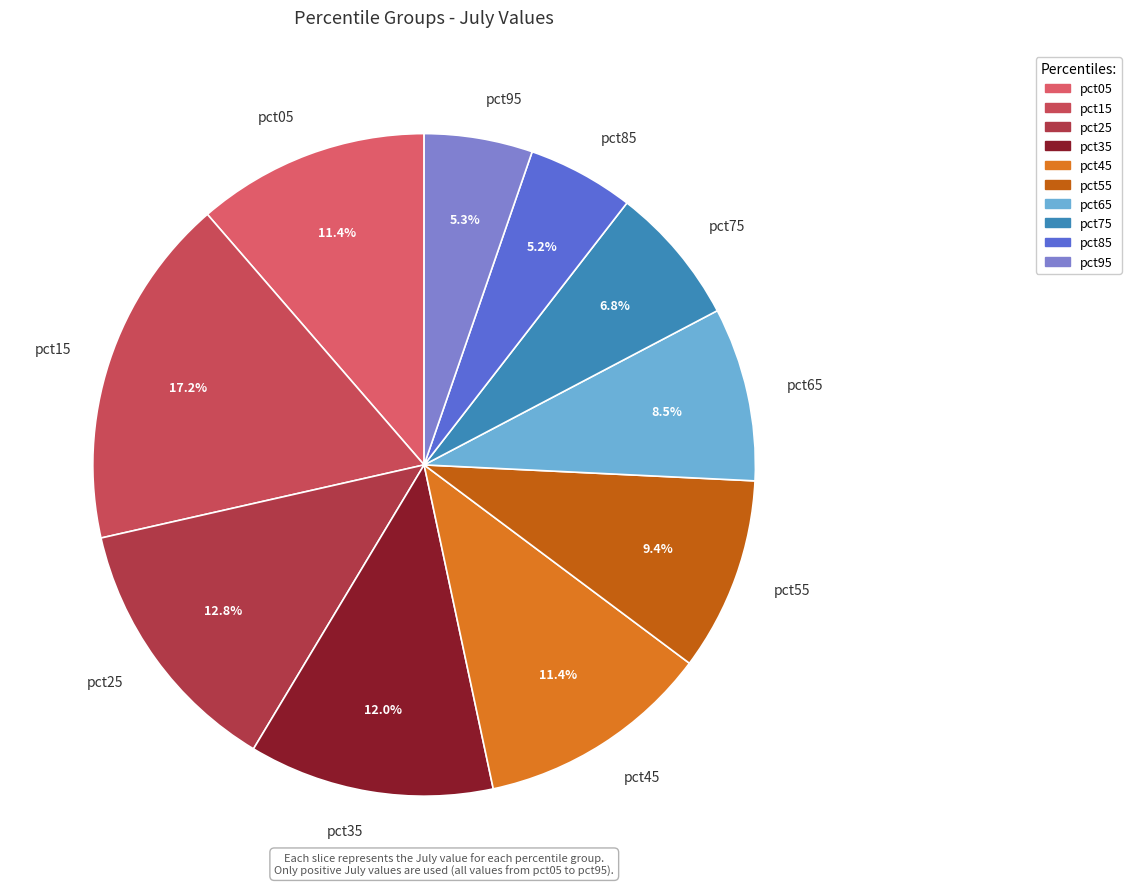

How much of the chart is everything except pct45?

88.6%